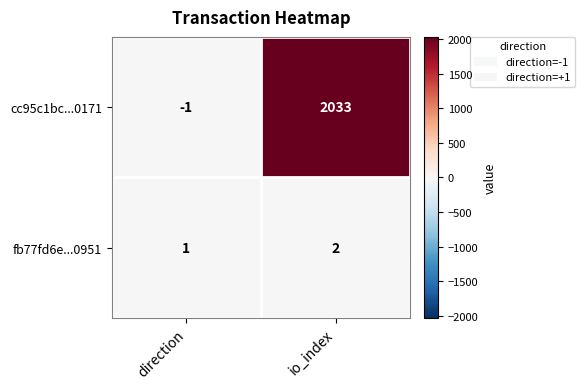

At which category does the chart reach its peak across all series?

io_index